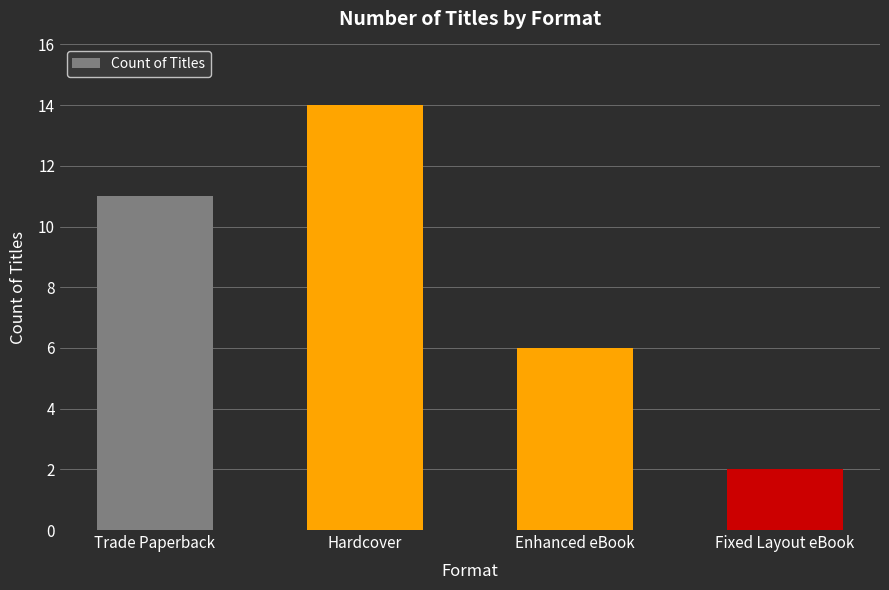

True or false: the data shows 20 at Hardcover.

False